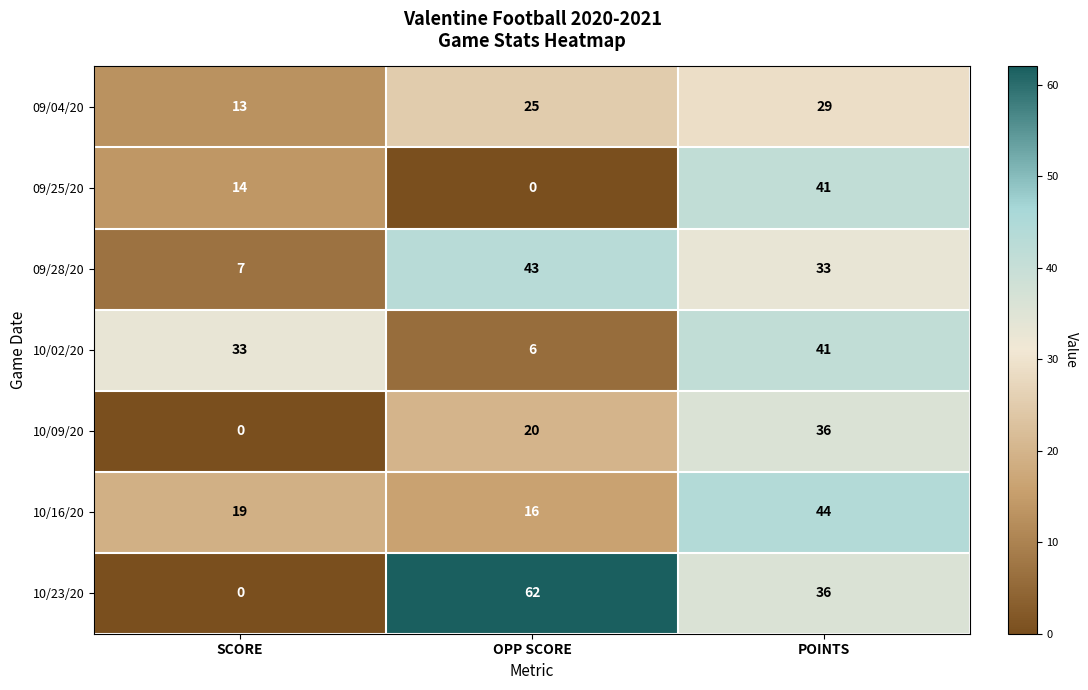

Read the 09/04/20 value at OPP SCORE.

25